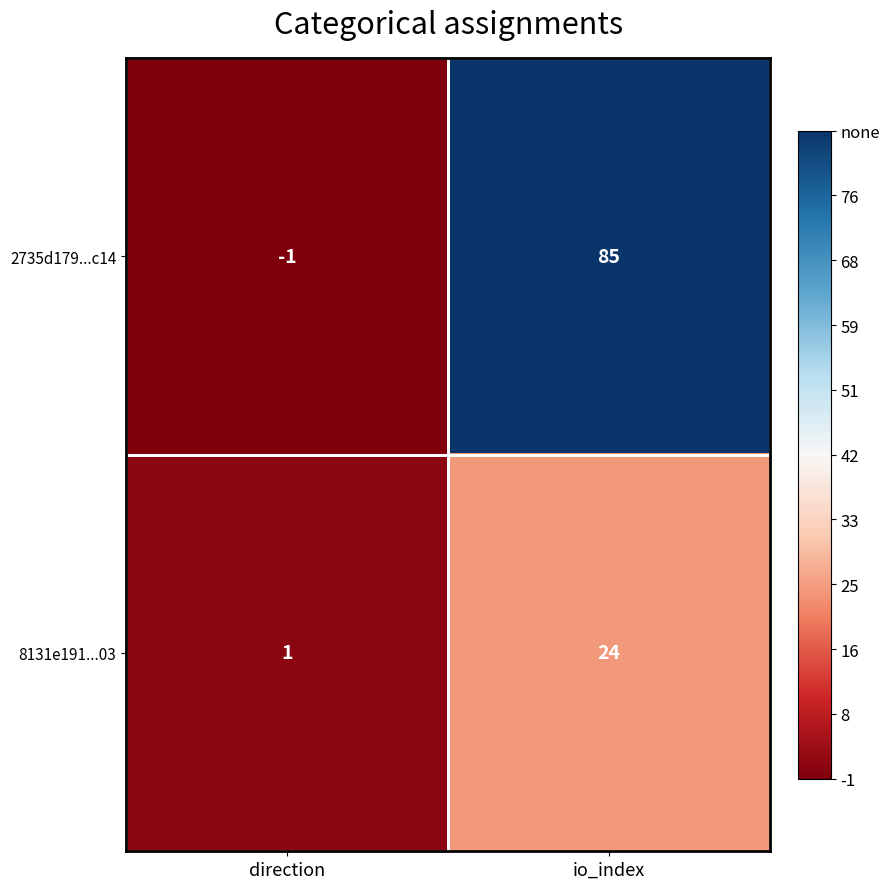

What is the greatest value displayed?

85